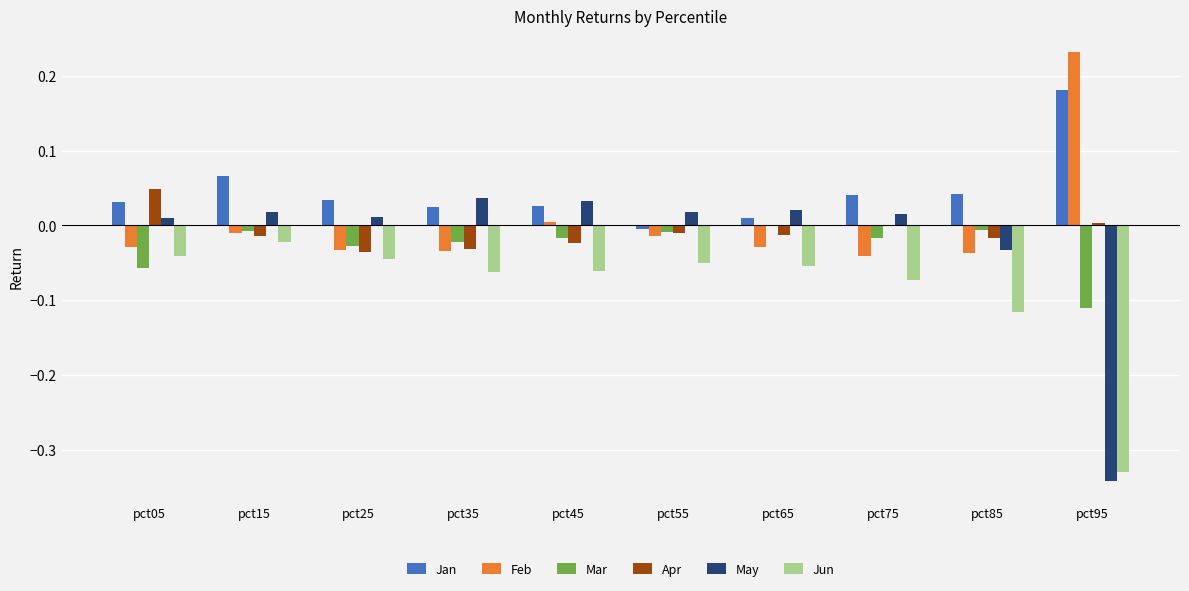

Which label corresponds to the largest value in the chart?

pct95